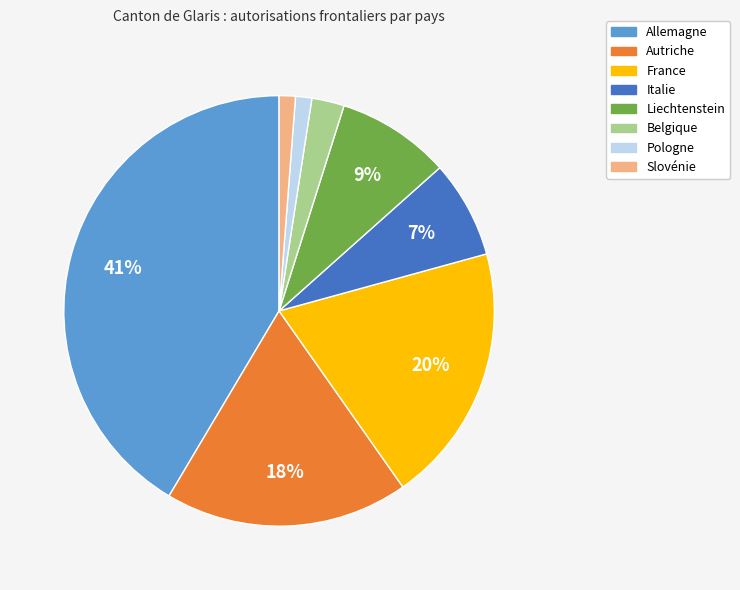

The Italie slice represents 13% of the pie. True or false?

False